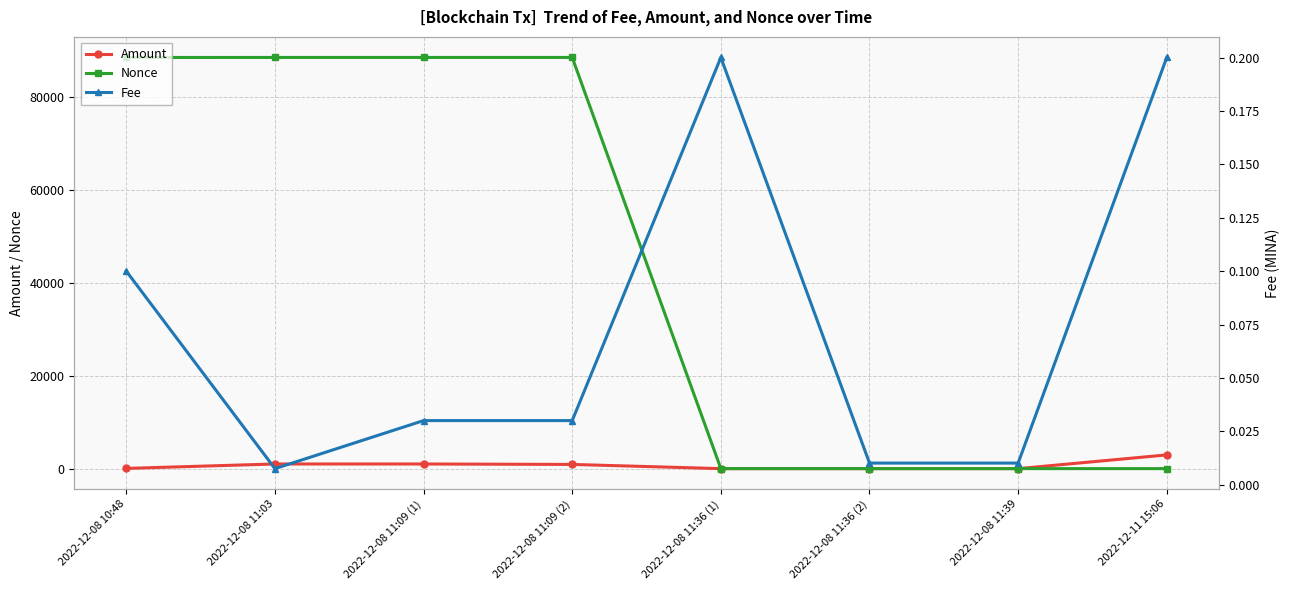

What is the highest value of the Amount series?

2950.5